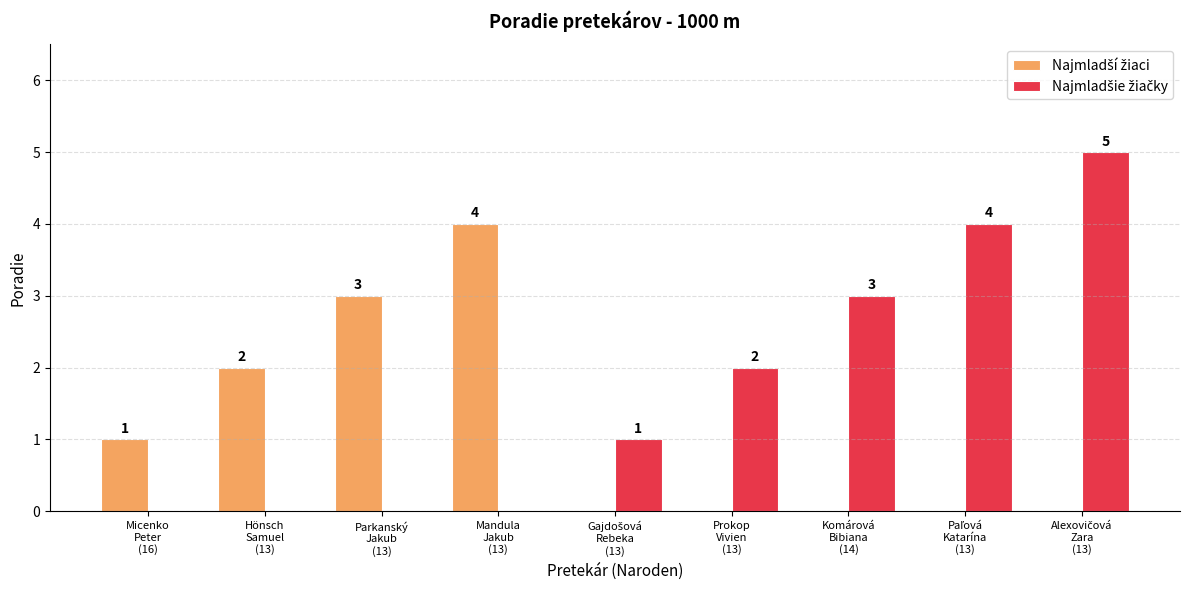

What is the maximum value shown in the chart?

5